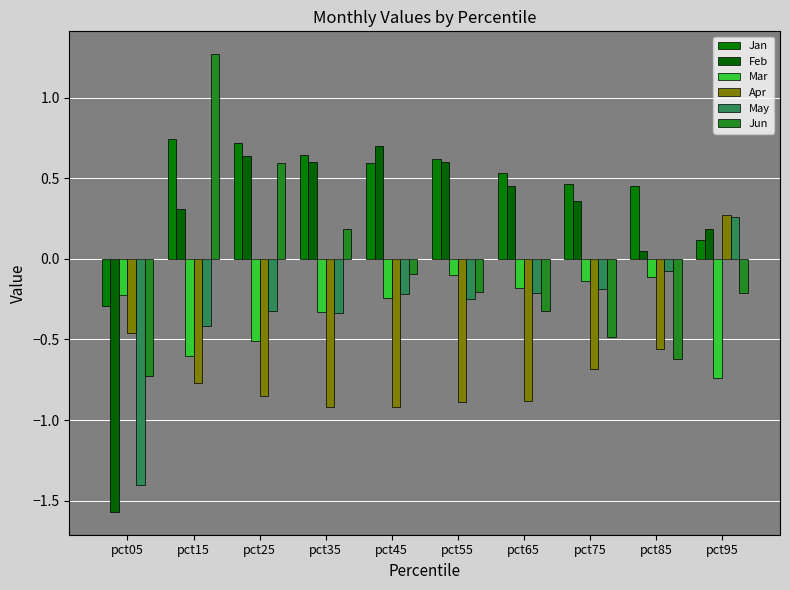

Which has a higher value, pct55 or pct35?

pct35